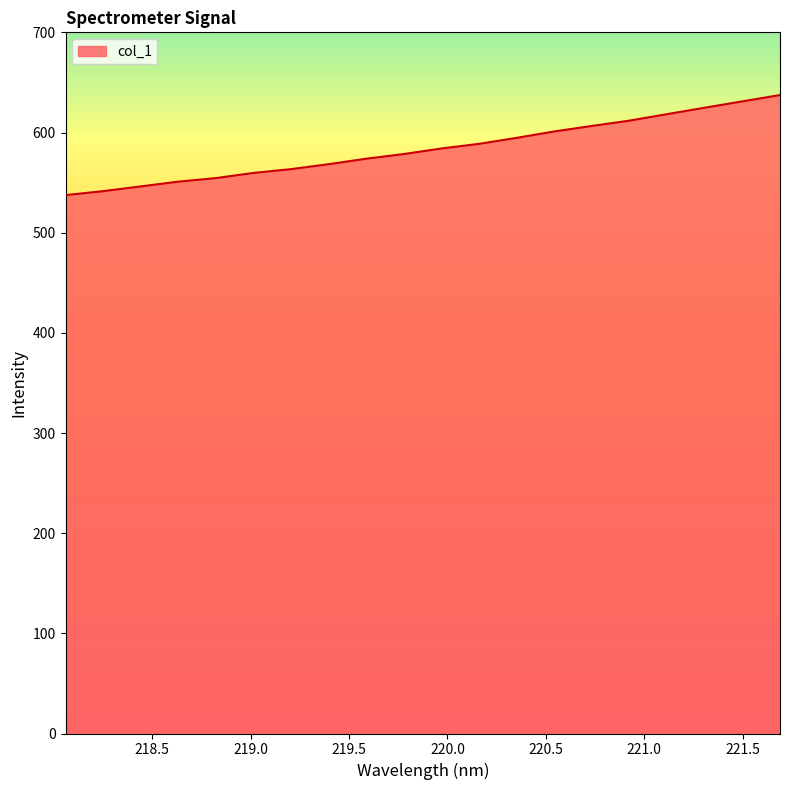

What is the difference between the maximum and minimum values?

99.9